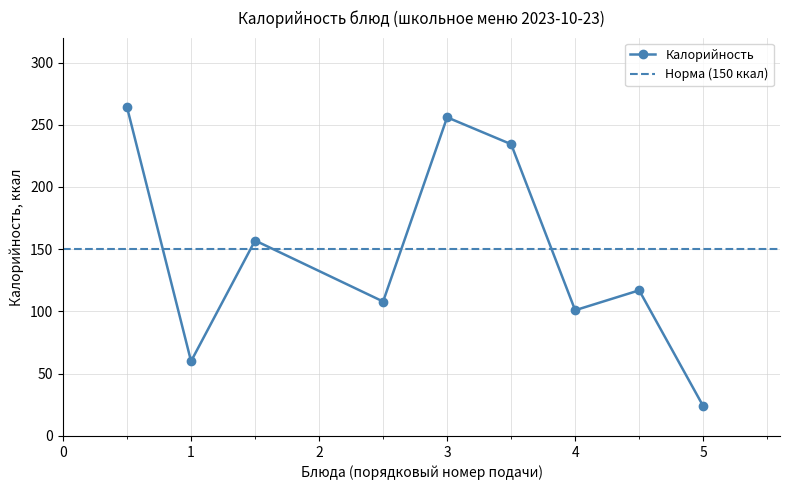

How many lines are shown in the chart?

1